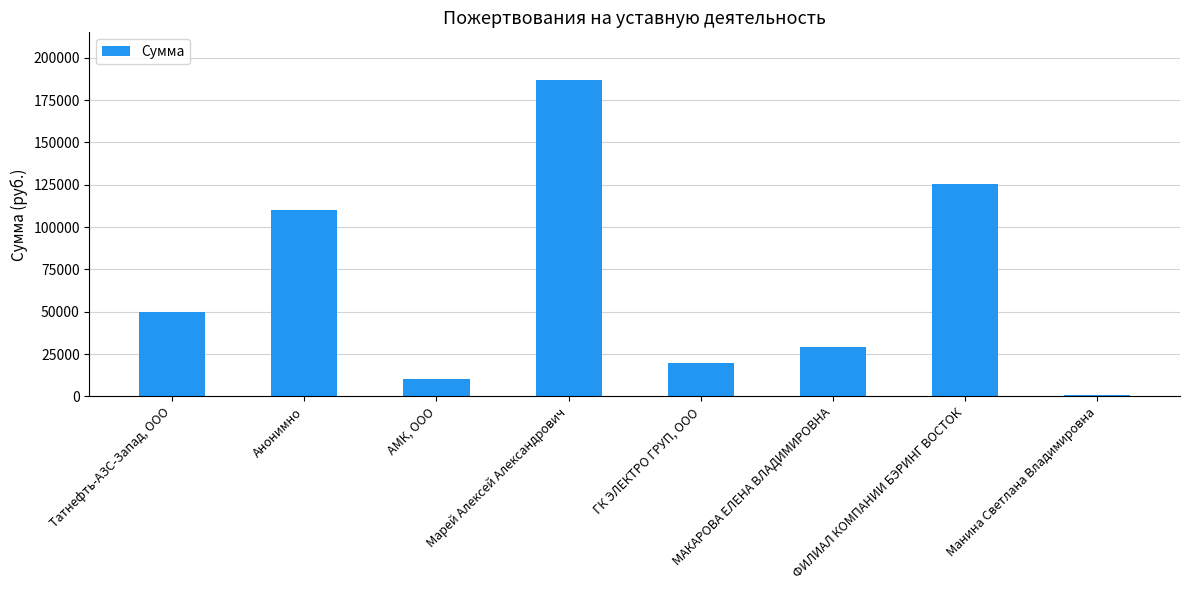

Rank the categories by value from lowest to highest.

Манина Светлана Владимировна, АМК, ООО, ГК ЭЛЕКТРО ГРУП, ООО, МАКАРОВА ЕЛЕНА ВЛАДИМИРОВНА, Татнефть-АЗС-Запад, ООО, Анонимно, ФИЛИАЛ КОМПАНИИ БЭРИНГ ВОСТОК, Марей Алексей Александрович